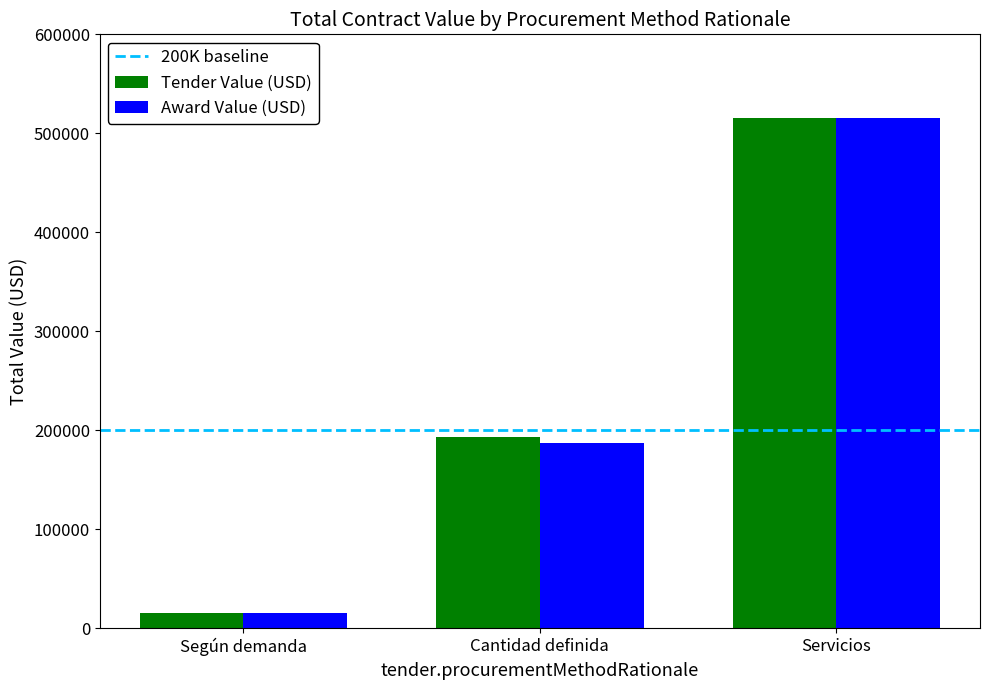

Where is Award Value (USD) nearest to the value 265823?

Cantidad definida